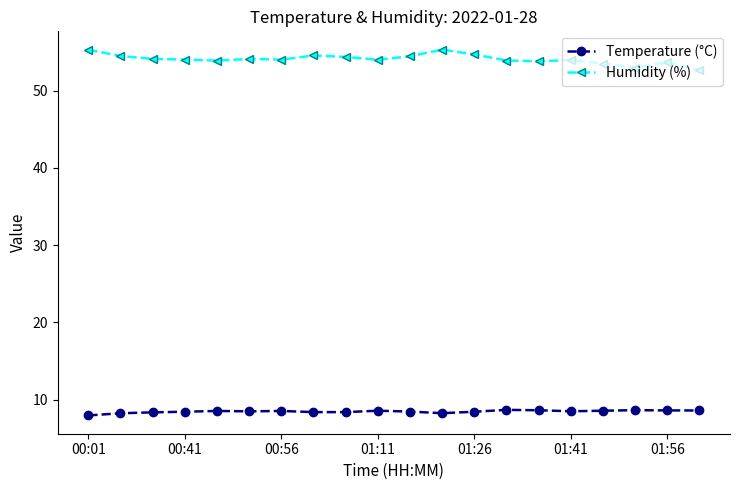

Does the chart display data point markers on the line(s)?

Yes